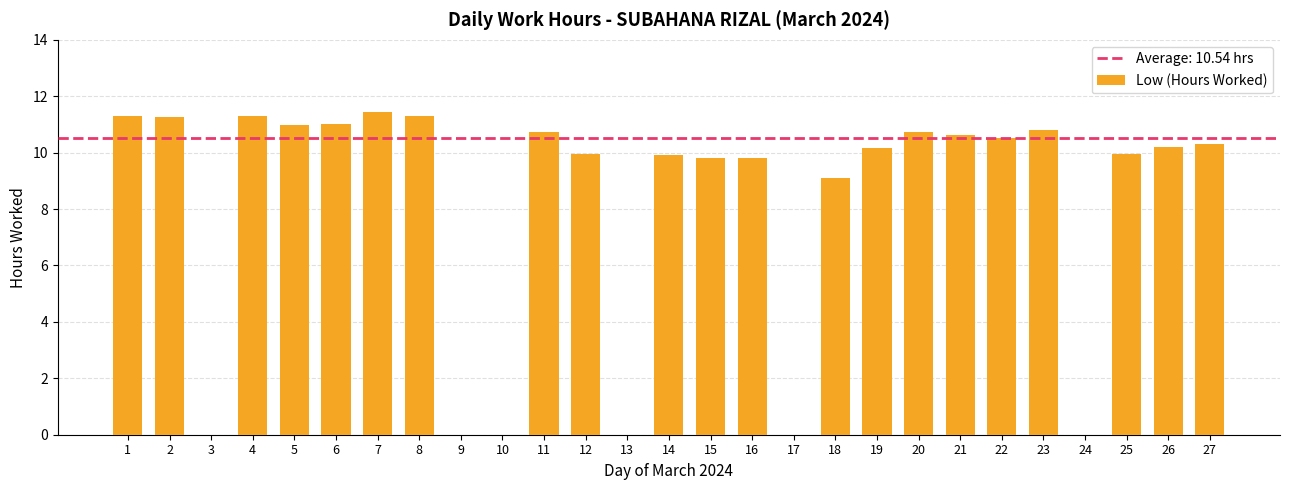

What is the sum of the values at 14 and 17?

9.9